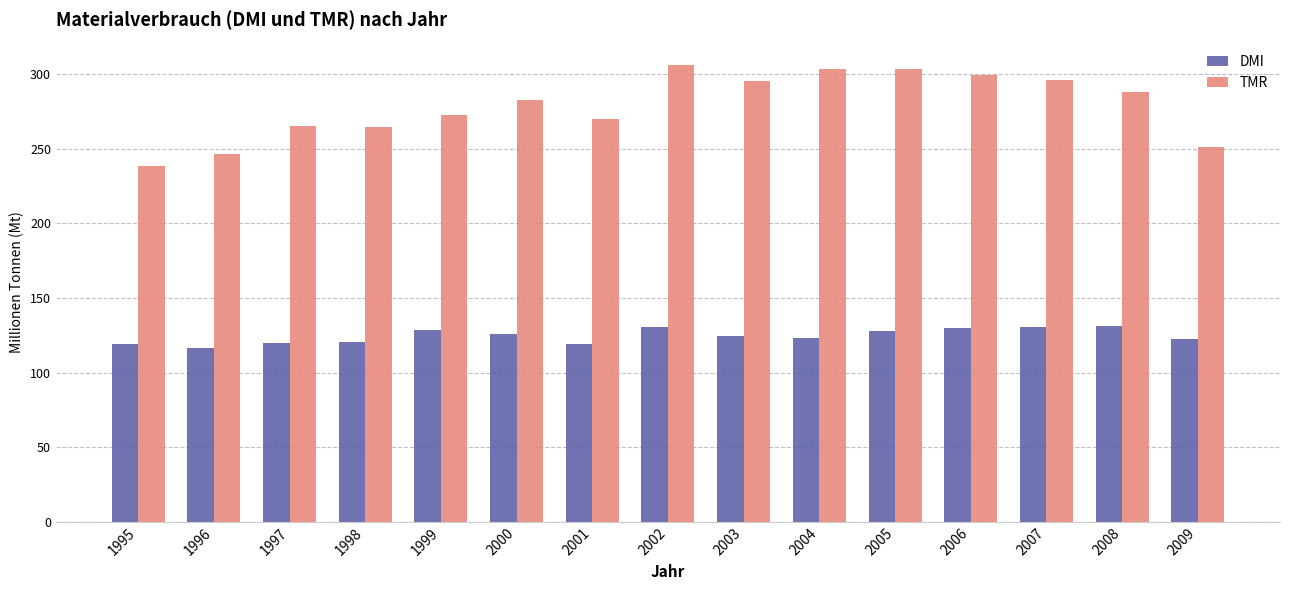

Are the bars horizontal?

No